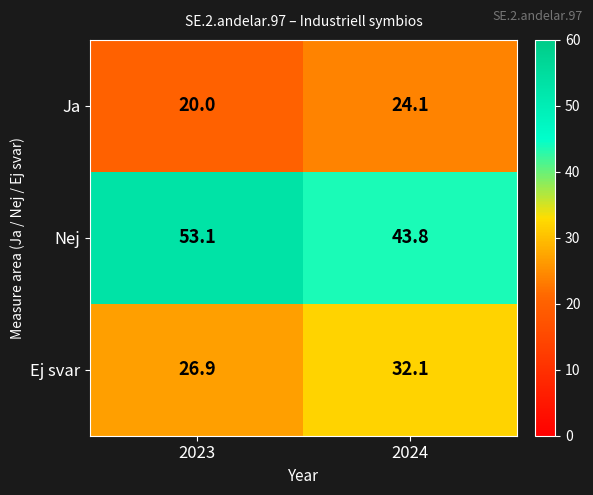

Which series changed the most between 2023 and 2024?

Nej